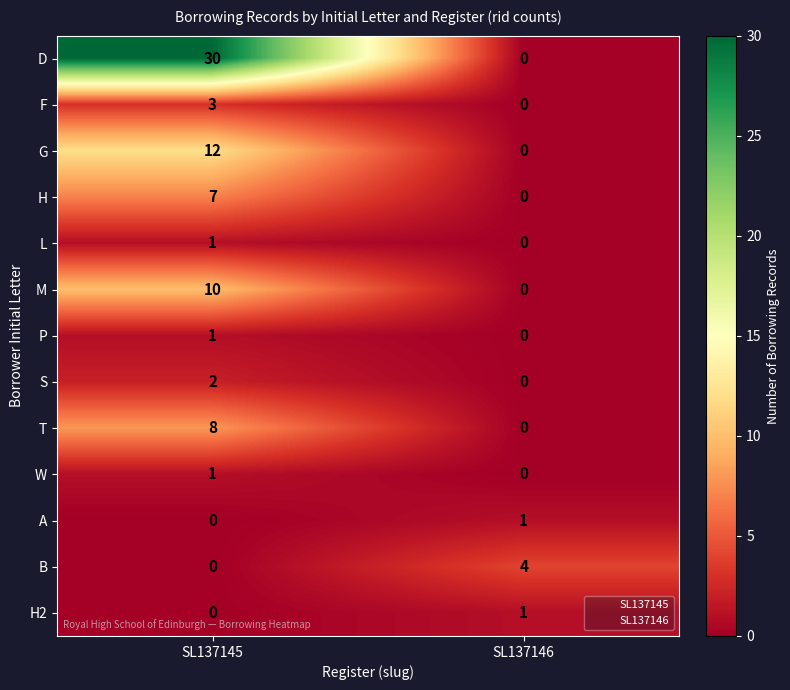

At which category is the sum across all series the highest?

SL137145